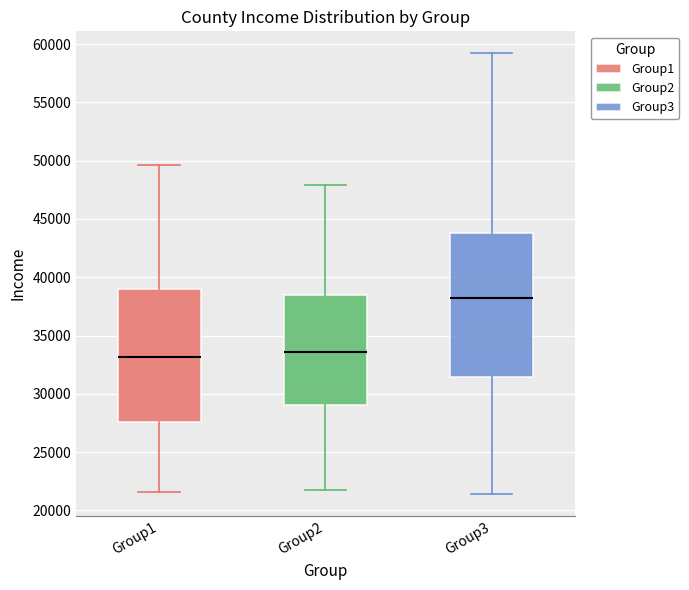

Reading left to right, read every box against the y-axis: the position of its median line, the range the box covers, and the ends of its whiskers. The values are not printed on the chart, so give them approximately, as read against the axis.

Group1: median 33000, box 27500 to 39000, whiskers 21500 to 49500
Group2: median 33500, box 29000 to 38500, whiskers 22000 to 48000
Group3: median 38000, box 31500 to 44000, whiskers 21500 to 59000